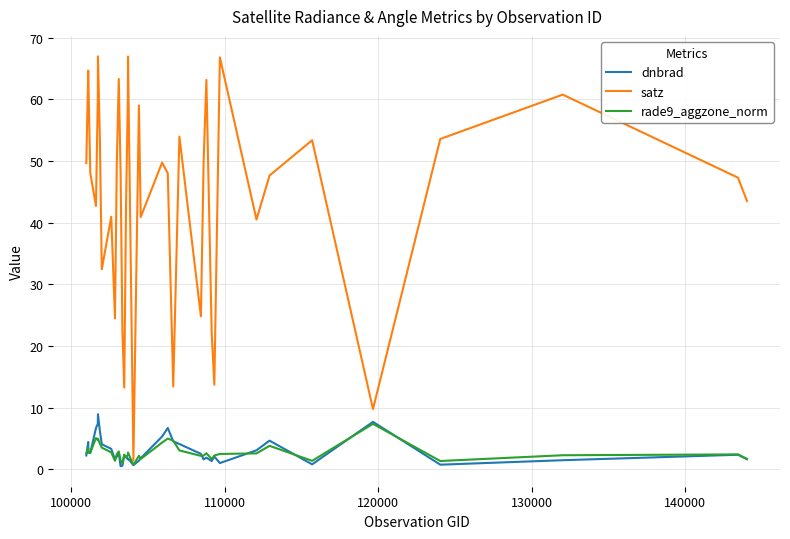

What is the average value of the satz series?

44.5